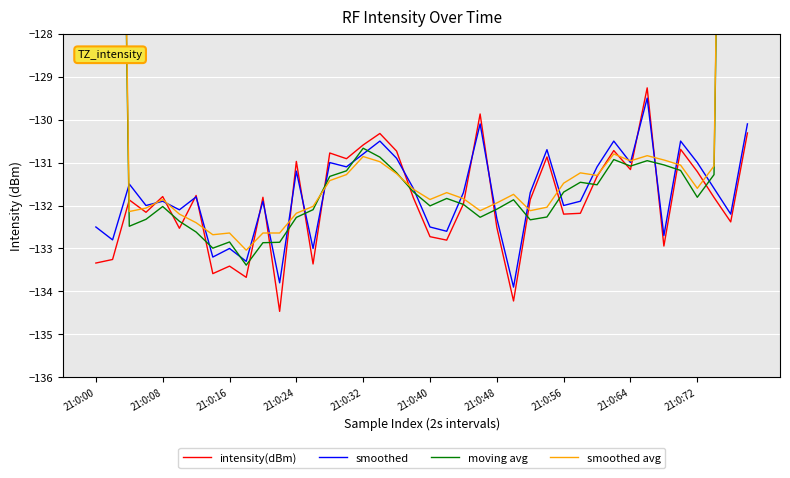

What is the maximum value for smoothed?

-129.5